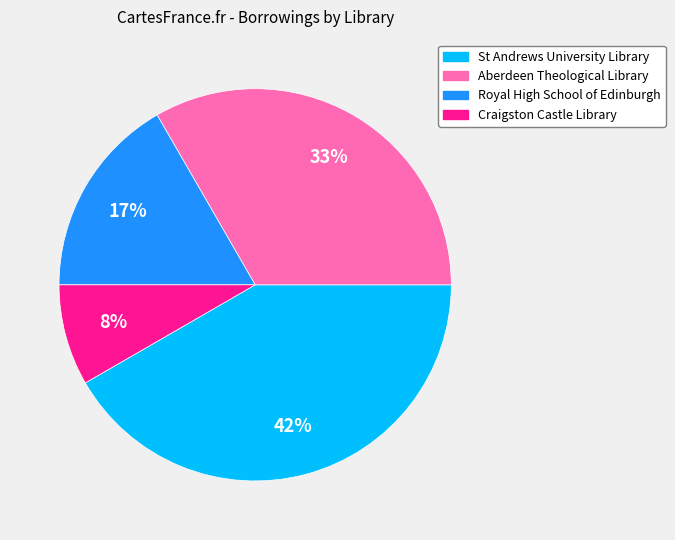

To the nearest percent, what is the average slice percentage?

25%